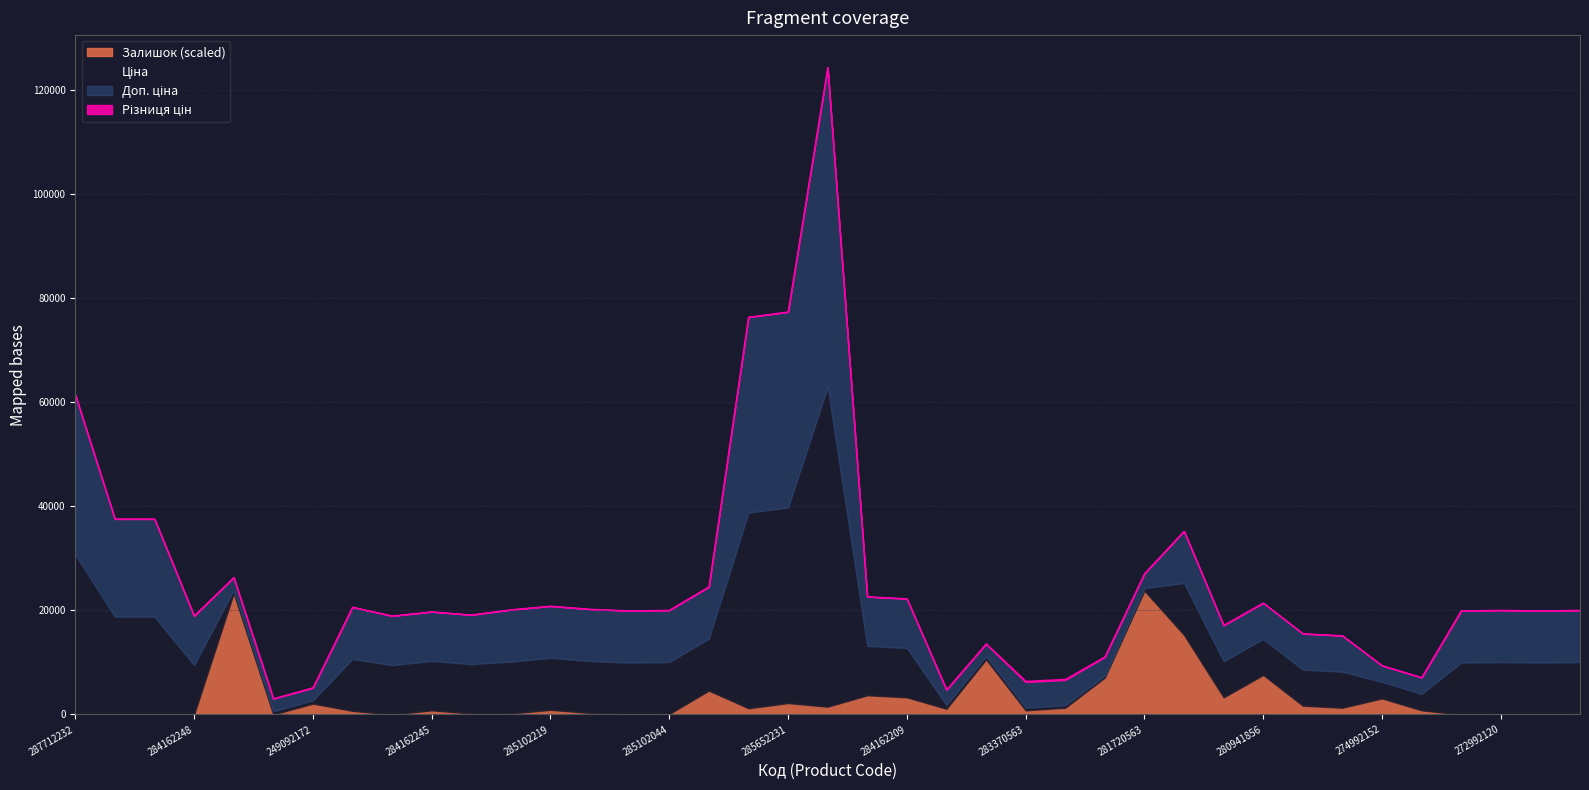

What is the highest value of the Залишок (scaled) series?

23800.0